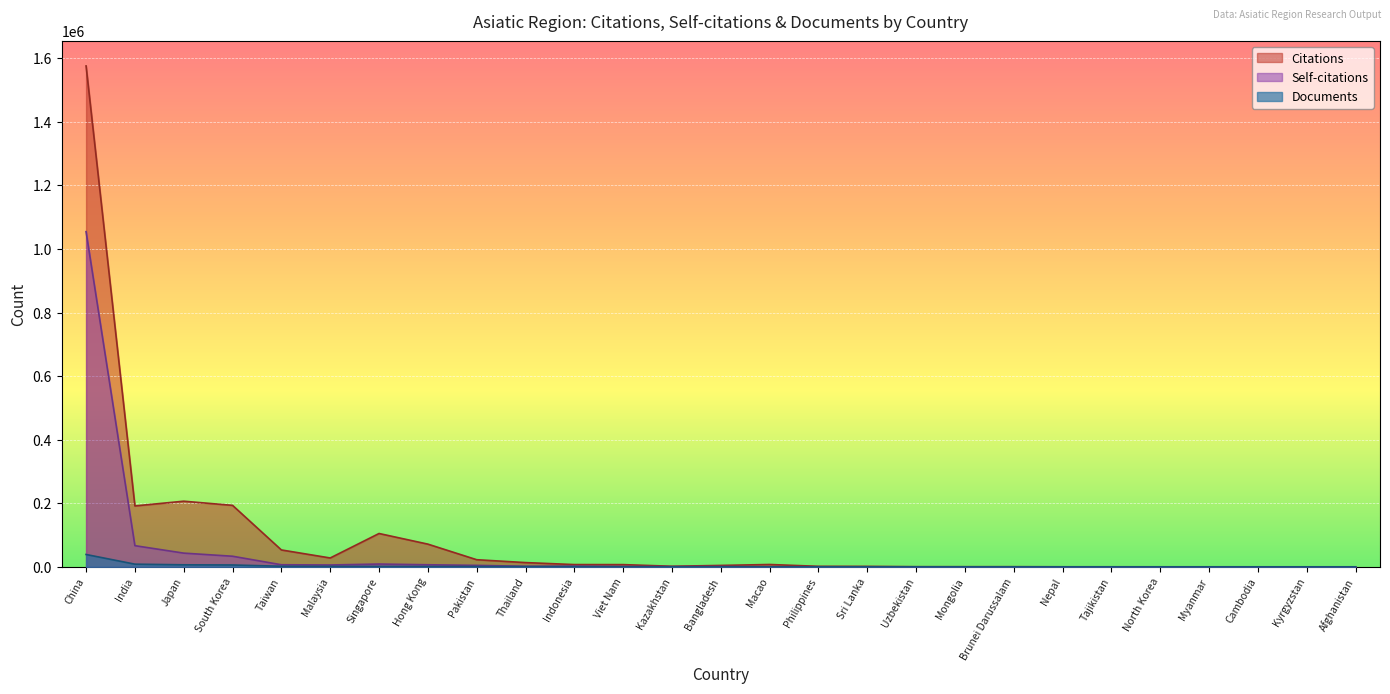

Rank the series by their maximum value, from lowest to highest.

Documents, Self-citations, Citations